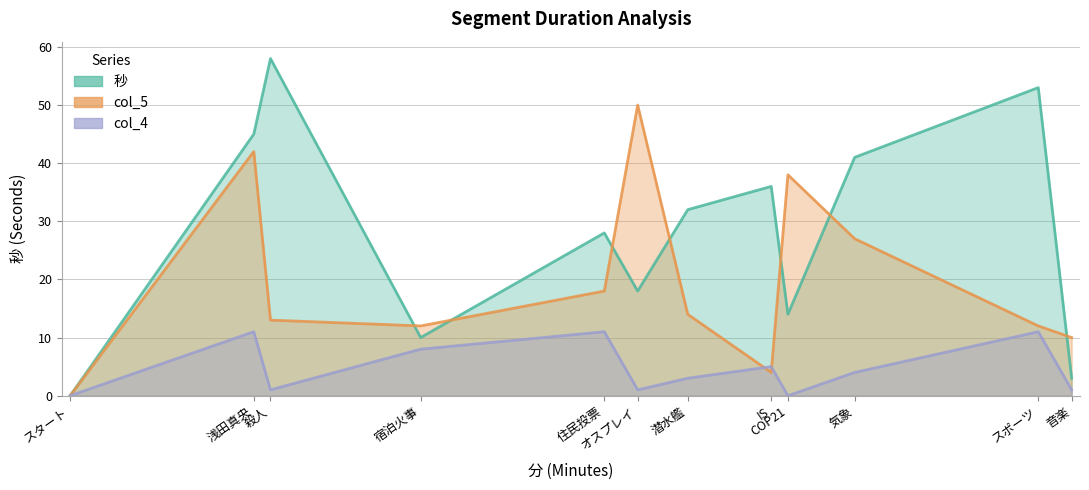

At which label is col_4 closest to 5?

IS